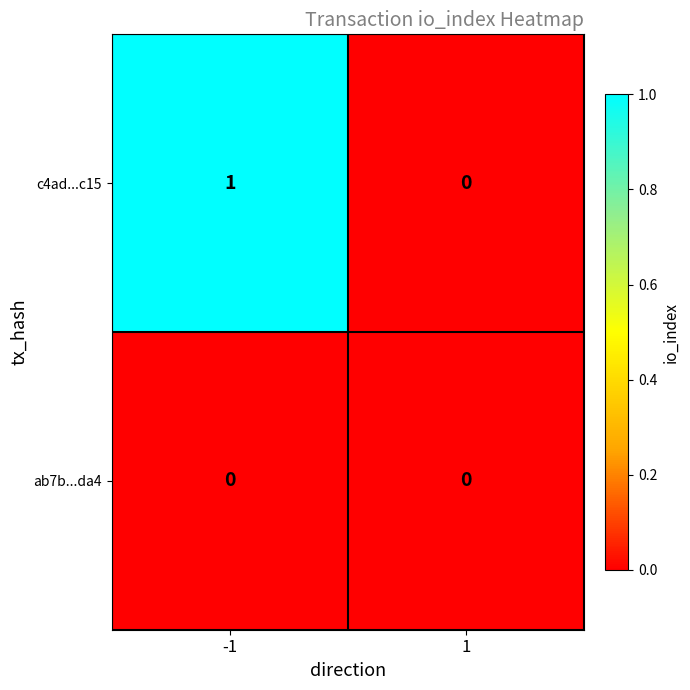

Between -1 and 1, which series saw the biggest shift?

c4ad...c15